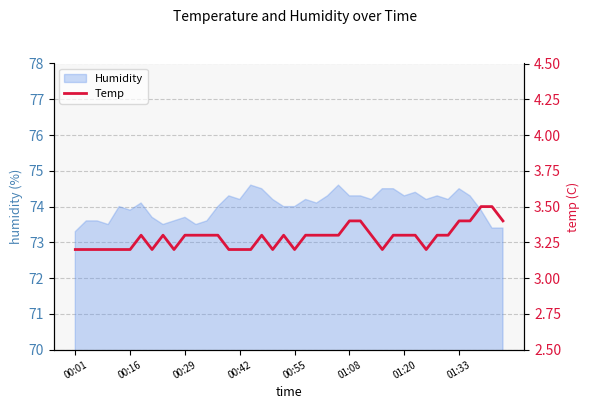

At which label is Humidity closest to 73?

00:01